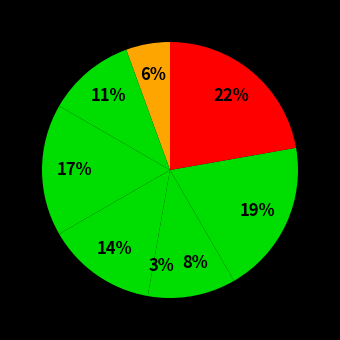

Which slice is the largest?

Завідувач філією